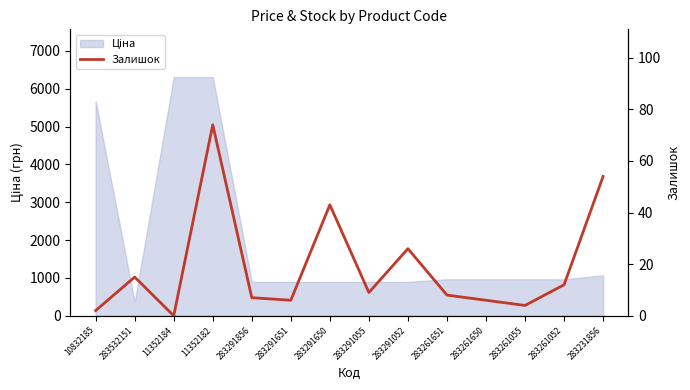

The chart shows a value of 30 at 11352184. True or false?

False